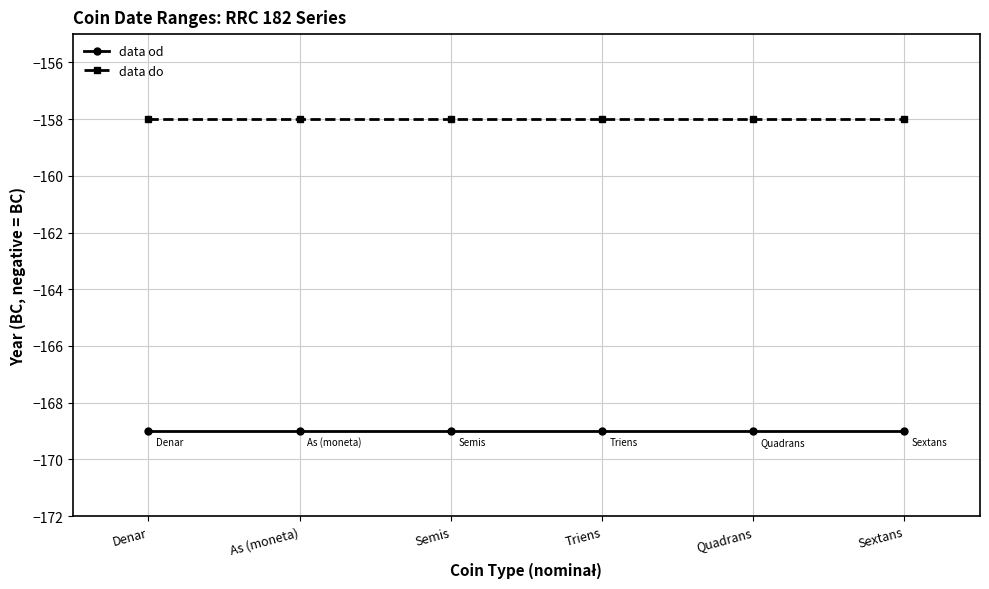

What is the spread (max minus min) of values at Quadrans?

11